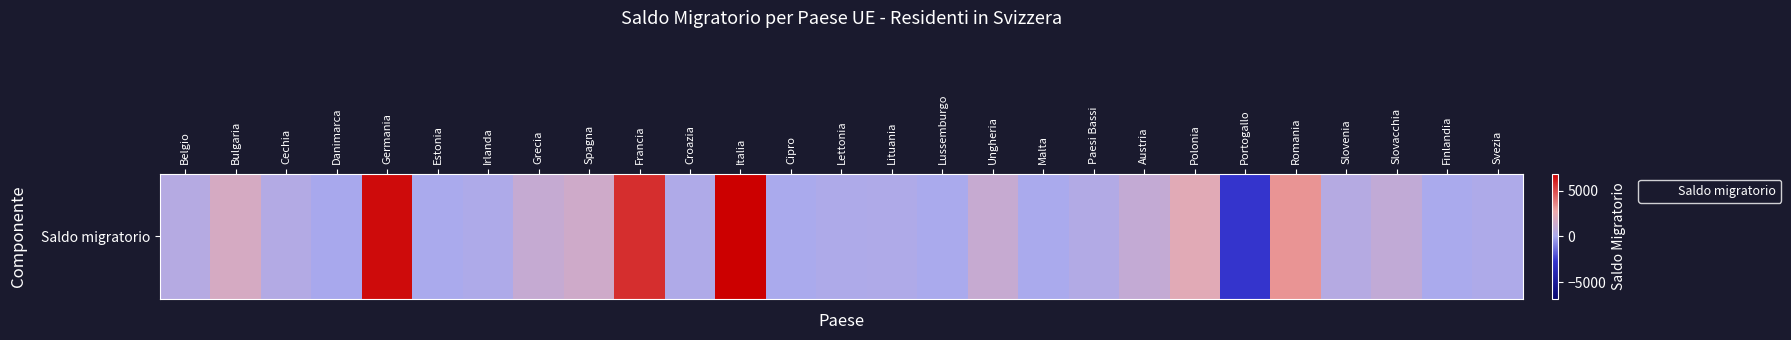

List the labels in order of value, smallest first.

Portogallo, Danimarca, Malta, Cipro, Estonia, Lussemburgo, Finlandia, Irlanda, Lettonia, Svezia, Lituania, Croazia, Paesi Bassi, Cechia, Belgio, Slovenia, Slovacchia, Austria, Grecia, Ungheria, Spagna, Bulgaria, Polonia, Romania, Francia, Germania, Italia